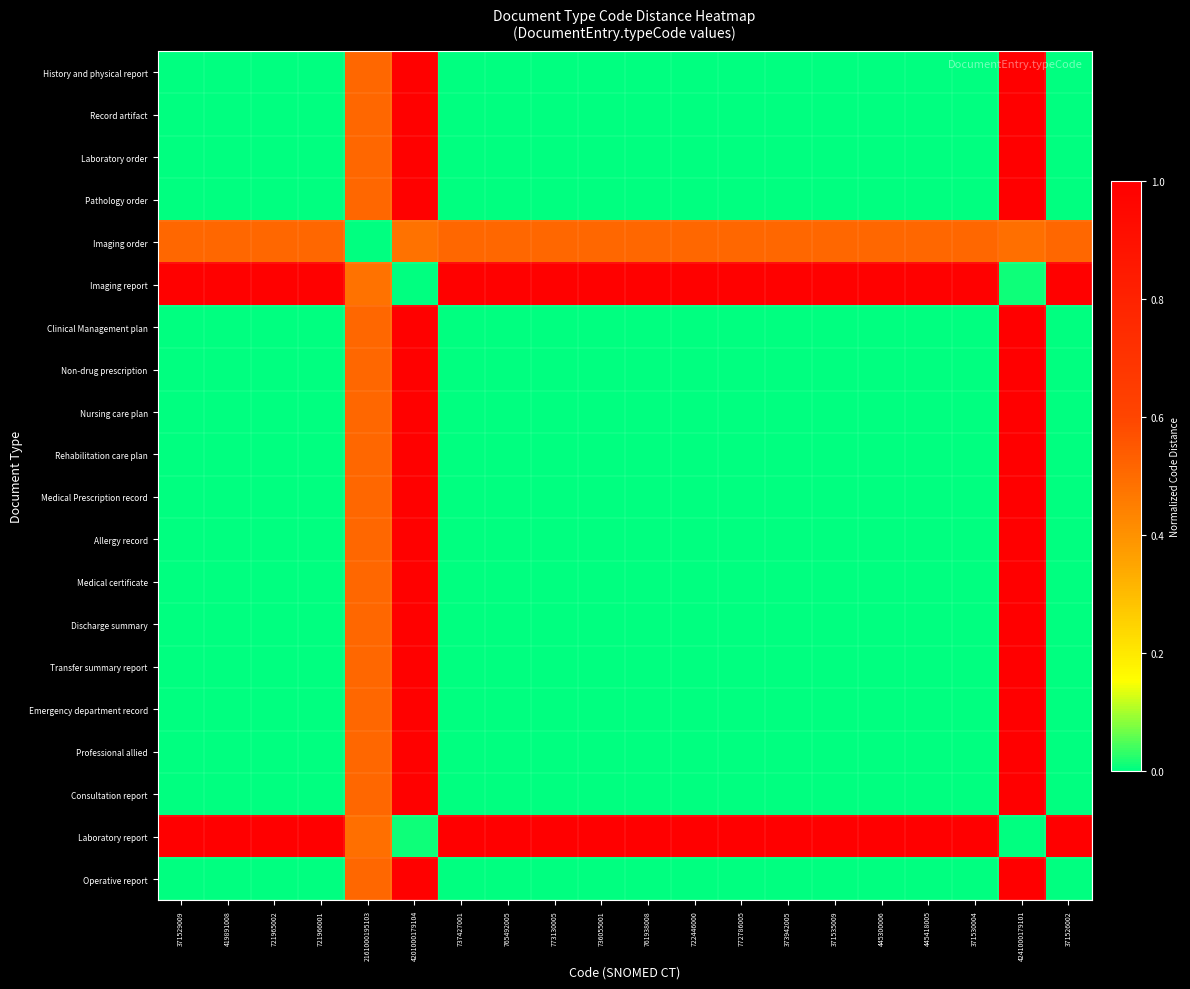

Reading left to right, transcribe all the data shown in this chart.

History and physical report: 371529009=0.0	419891008=0.0	721965002=0.0	721966001=0.0	2161000195103=0.5	4201000179104=1.0	737427001=0.0	765492005=0.0	773130005=0.0	736055001=0.0	761938008=0.0	722446000=0.0	772786005=0.0	373942005=0.0	371535009=0.0	445300006=0.0	445418005=0.0	371530004=0.0	4241000179101=1.0	371526002=0.0
Record artifact: 371529009=0.0	419891008=0.0	721965002=0.0	721966001=0.0	2161000195103=0.5	4201000179104=1.0	737427001=0.0	765492005=0.0	773130005=0.0	736055001=0.0	761938008=0.0	722446000=0.0	772786005=0.0	373942005=0.0	371535009=0.0	445300006=0.0	445418005=0.0	371530004=0.0	4241000179101=1.0	371526002=0.0
Laboratory order: 371529009=0.0	419891008=0.0	721965002=0.0	721966001=0.0	2161000195103=0.5	4201000179104=1.0	737427001=0.0	765492005=0.0	773130005=0.0	736055001=0.0	761938008=0.0	722446000=0.0	772786005=0.0	373942005=0.0	371535009=0.0	445300006=0.0	445418005=0.0	371530004=0.0	4241000179101=1.0	371526002=0.0
Pathology order: 371529009=0.0	419891008=0.0	721965002=0.0	721966001=0.0	2161000195103=0.5	4201000179104=1.0	737427001=0.0	765492005=0.0	773130005=0.0	736055001=0.0	761938008=0.0	722446000=0.0	772786005=0.0	373942005=0.0	371535009=0.0	445300006=0.0	445418005=0.0	371530004=0.0	4241000179101=1.0	371526002=0.0
Imaging order: 371529009=0.5	419891008=0.5	721965002=0.5	721966001=0.5	2161000195103=0.0	4201000179104=0.5	737427001=0.5	765492005=0.5	773130005=0.5	736055001=0.5	761938008=0.5	722446000=0.5	772786005=0.5	373942005=0.5	371535009=0.5	445300006=0.5	445418005=0.5	371530004=0.5	4241000179101=0.5	371526002=0.5
Imaging report: 371529009=1.0	419891008=1.0	721965002=1.0	721966001=1.0	2161000195103=0.5	4201000179104=0.0	737427001=1.0	765492005=1.0	773130005=1.0	736055001=1.0	761938008=1.0	722446000=1.0	772786005=1.0	373942005=1.0	371535009=1.0	445300006=1.0	445418005=1.0	371530004=1.0	4241000179101=0.0	371526002=1.0
Clinical Management plan: 371529009=0.0	419891008=0.0	721965002=0.0	721966001=0.0	2161000195103=0.5	4201000179104=1.0	737427001=0.0	765492005=0.0	773130005=0.0	736055001=0.0	761938008=0.0	722446000=0.0	772786005=0.0	373942005=0.0	371535009=0.0	445300006=0.0	445418005=0.0	371530004=0.0	4241000179101=1.0	371526002=0.0
Non-drug prescription: 371529009=0.0	419891008=0.0	721965002=0.0	721966001=0.0	2161000195103=0.5	4201000179104=1.0	737427001=0.0	765492005=0.0	773130005=0.0	736055001=0.0	761938008=0.0	722446000=0.0	772786005=0.0	373942005=0.0	371535009=0.0	445300006=0.0	445418005=0.0	371530004=0.0	4241000179101=1.0	371526002=0.0
Nursing care plan: 371529009=0.0	419891008=0.0	721965002=0.0	721966001=0.0	2161000195103=0.5	4201000179104=1.0	737427001=0.0	765492005=0.0	773130005=0.0	736055001=0.0	761938008=0.0	722446000=0.0	772786005=0.0	373942005=0.0	371535009=0.0	445300006=0.0	445418005=0.0	371530004=0.0	4241000179101=1.0	371526002=0.0
Rehabilitation care plan: 371529009=0.0	419891008=0.0	721965002=0.0	721966001=0.0	2161000195103=0.5	4201000179104=1.0	737427001=0.0	765492005=0.0	773130005=0.0	736055001=0.0	761938008=0.0	722446000=0.0	772786005=0.0	373942005=0.0	371535009=0.0	445300006=0.0	445418005=0.0	371530004=0.0	4241000179101=1.0	371526002=0.0
Medical Prescription record: 371529009=0.0	419891008=0.0	721965002=0.0	721966001=0.0	2161000195103=0.5	4201000179104=1.0	737427001=0.0	765492005=0.0	773130005=0.0	736055001=0.0	761938008=0.0	722446000=0.0	772786005=0.0	373942005=0.0	371535009=0.0	445300006=0.0	445418005=0.0	371530004=0.0	4241000179101=1.0	371526002=0.0
Allergy record: 371529009=0.0	419891008=0.0	721965002=0.0	721966001=0.0	2161000195103=0.5	4201000179104=1.0	737427001=0.0	765492005=0.0	773130005=0.0	736055001=0.0	761938008=0.0	722446000=0.0	772786005=0.0	373942005=0.0	371535009=0.0	445300006=0.0	445418005=0.0	371530004=0.0	4241000179101=1.0	371526002=0.0
Medical certificate: 371529009=0.0	419891008=0.0	721965002=0.0	721966001=0.0	2161000195103=0.5	4201000179104=1.0	737427001=0.0	765492005=0.0	773130005=0.0	736055001=0.0	761938008=0.0	722446000=0.0	772786005=0.0	373942005=0.0	371535009=0.0	445300006=0.0	445418005=0.0	371530004=0.0	4241000179101=1.0	371526002=0.0
Discharge summary: 371529009=0.0	419891008=0.0	721965002=0.0	721966001=0.0	2161000195103=0.5	4201000179104=1.0	737427001=0.0	765492005=0.0	773130005=0.0	736055001=0.0	761938008=0.0	722446000=0.0	772786005=0.0	373942005=0.0	371535009=0.0	445300006=0.0	445418005=0.0	371530004=0.0	4241000179101=1.0	371526002=0.0
Transfer summary report: 371529009=0.0	419891008=0.0	721965002=0.0	721966001=0.0	2161000195103=0.5	4201000179104=1.0	737427001=0.0	765492005=0.0	773130005=0.0	736055001=0.0	761938008=0.0	722446000=0.0	772786005=0.0	373942005=0.0	371535009=0.0	445300006=0.0	445418005=0.0	371530004=0.0	4241000179101=1.0	371526002=0.0
Emergency department record: 371529009=0.0	419891008=0.0	721965002=0.0	721966001=0.0	2161000195103=0.5	4201000179104=1.0	737427001=0.0	765492005=0.0	773130005=0.0	736055001=0.0	761938008=0.0	722446000=0.0	772786005=0.0	373942005=0.0	371535009=0.0	445300006=0.0	445418005=0.0	371530004=0.0	4241000179101=1.0	371526002=0.0
Professional allied: 371529009=0.0	419891008=0.0	721965002=0.0	721966001=0.0	2161000195103=0.5	4201000179104=1.0	737427001=0.0	765492005=0.0	773130005=0.0	736055001=0.0	761938008=0.0	722446000=0.0	772786005=0.0	373942005=0.0	371535009=0.0	445300006=0.0	445418005=0.0	371530004=0.0	4241000179101=1.0	371526002=0.0
Consultation report: 371529009=0.0	419891008=0.0	721965002=0.0	721966001=0.0	2161000195103=0.5	4201000179104=1.0	737427001=0.0	765492005=0.0	773130005=0.0	736055001=0.0	761938008=0.0	722446000=0.0	772786005=0.0	373942005=0.0	371535009=0.0	445300006=0.0	445418005=0.0	371530004=0.0	4241000179101=1.0	371526002=0.0
Laboratory report: 371529009=1.0	419891008=1.0	721965002=1.0	721966001=1.0	2161000195103=0.5	4201000179104=0.0	737427001=1.0	765492005=1.0	773130005=1.0	736055001=1.0	761938008=1.0	722446000=1.0	772786005=1.0	373942005=1.0	371535009=1.0	445300006=1.0	445418005=1.0	371530004=1.0	4241000179101=0.0	371526002=1.0
Operative report: 371529009=0.0	419891008=0.0	721965002=0.0	721966001=0.0	2161000195103=0.5	4201000179104=1.0	737427001=0.0	765492005=0.0	773130005=0.0	736055001=0.0	761938008=0.0	722446000=0.0	772786005=0.0	373942005=0.0	371535009=0.0	445300006=0.0	445418005=0.0	371530004=0.0	4241000179101=1.0	371526002=0.0